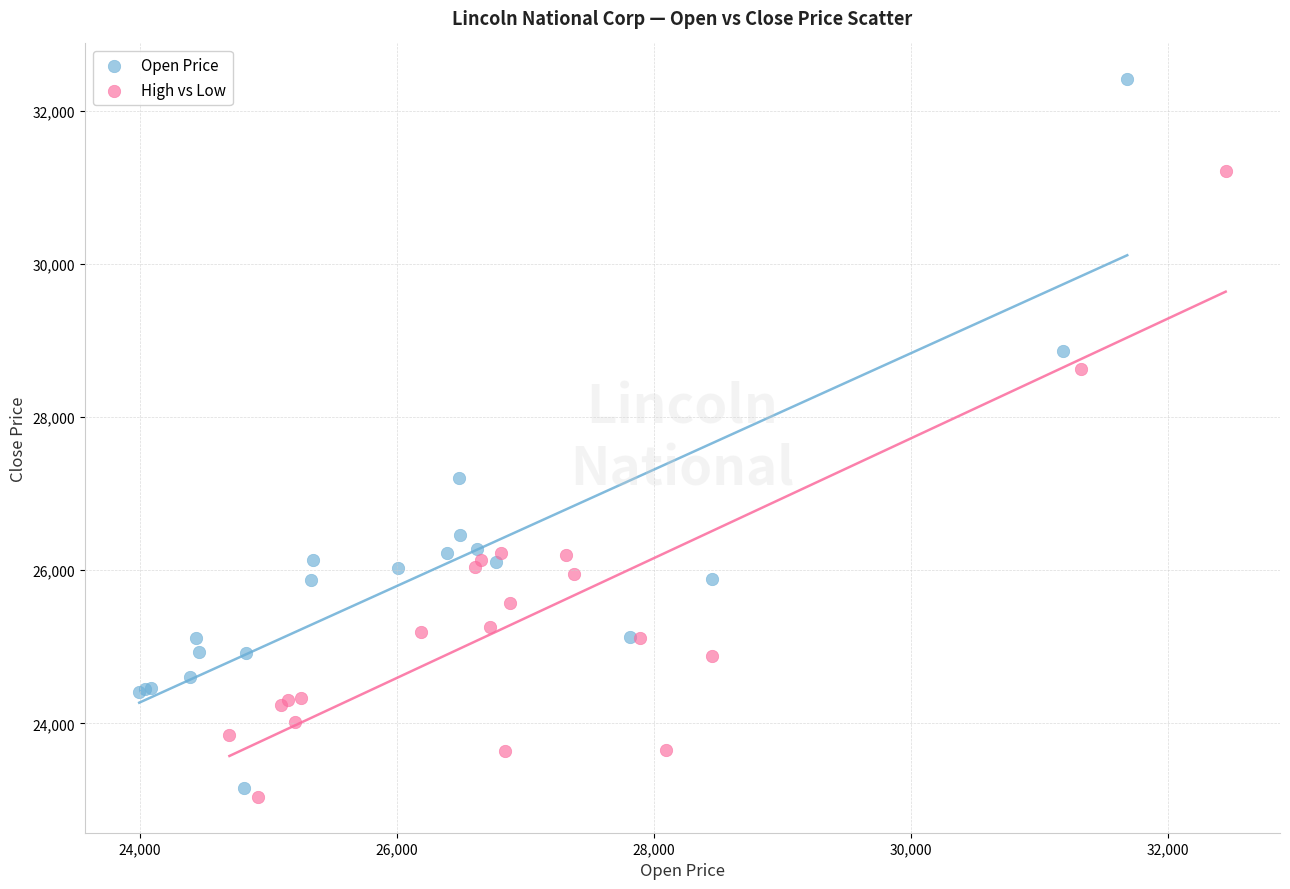

Which series has the widest spread of Y values?

Open Price